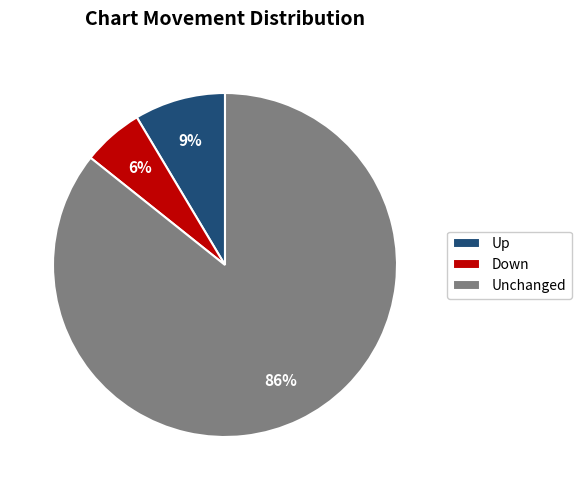

Which slice is the largest?

Unchanged